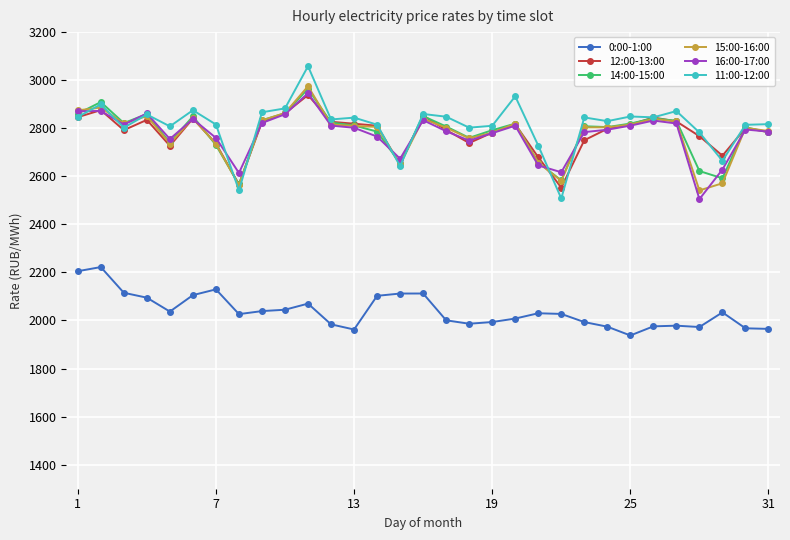

What is the minimum value shown in the chart?

1937.7